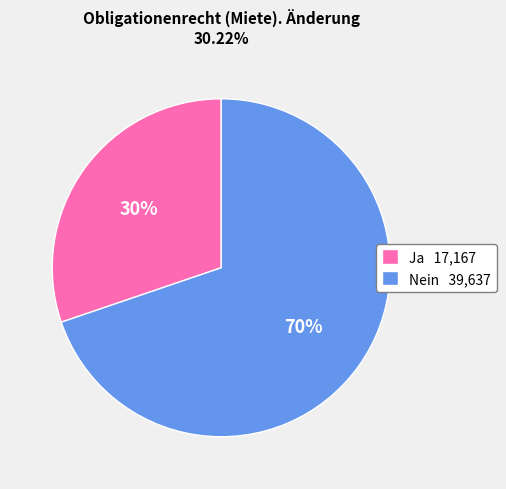

Does any single category account for the majority?

Yes